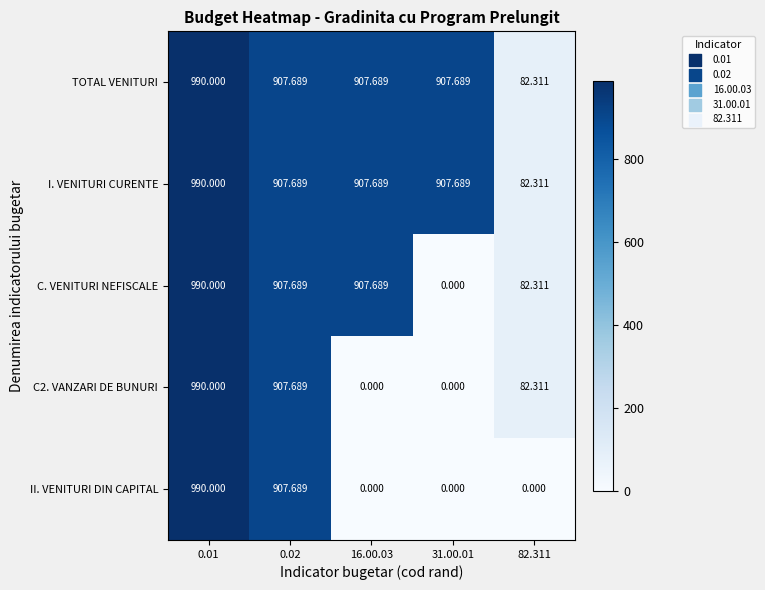

How many data points in C. VENITURI NEFISCALE are less than 907?

2